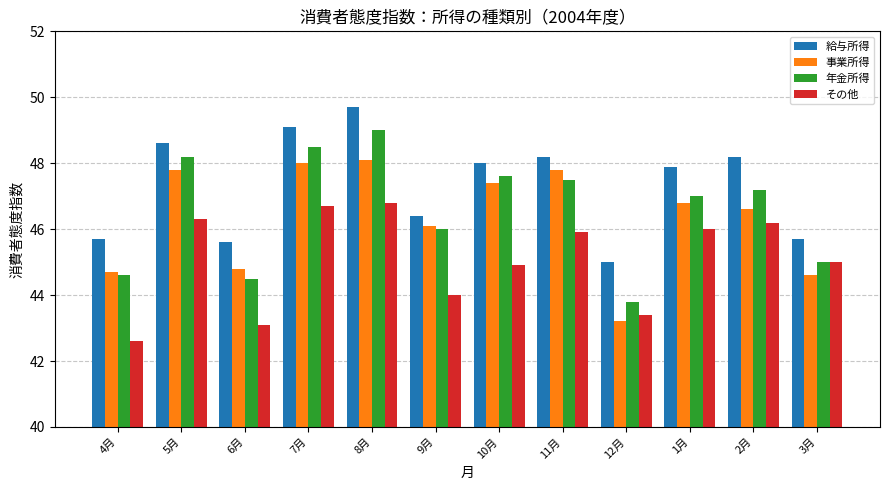

Are the bars grouped side by side (vs. stacked)?

Yes